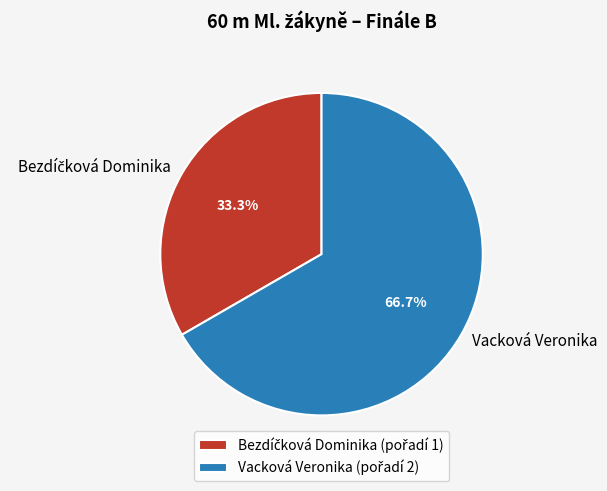

Is there a majority slice in this chart?

Yes